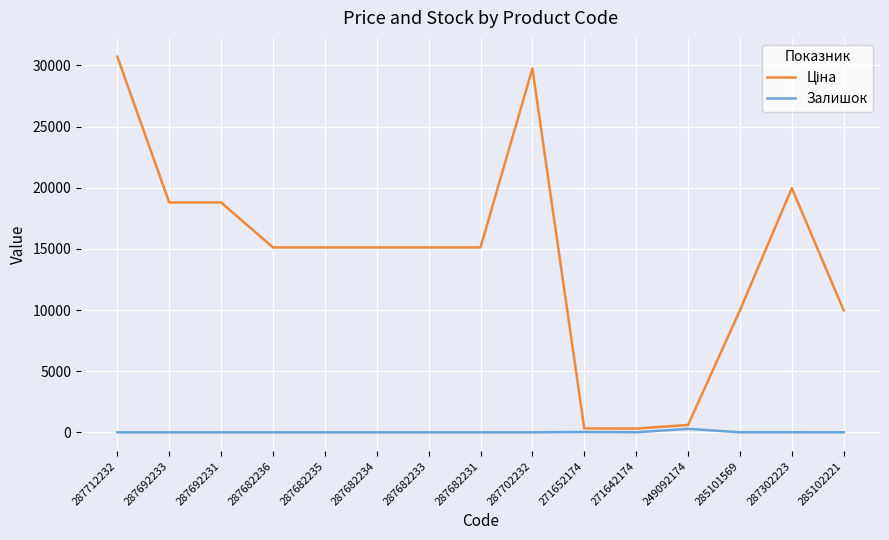

What is the sum of all Залишок values?

346.0